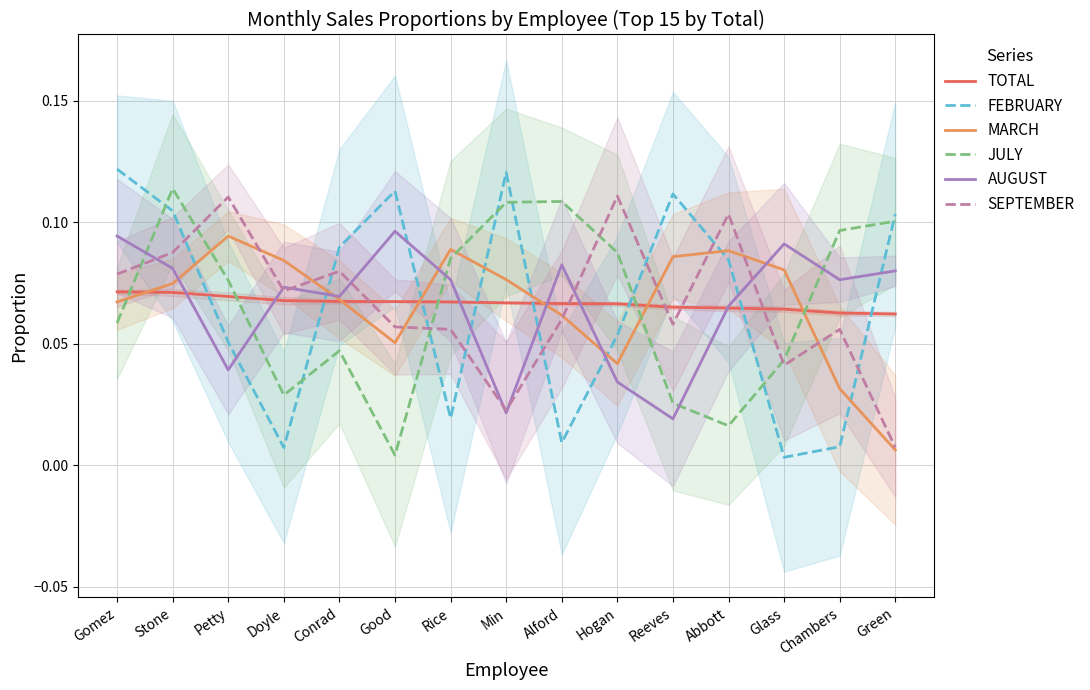

What is the sum of all SEPTEMBER values?

1.0